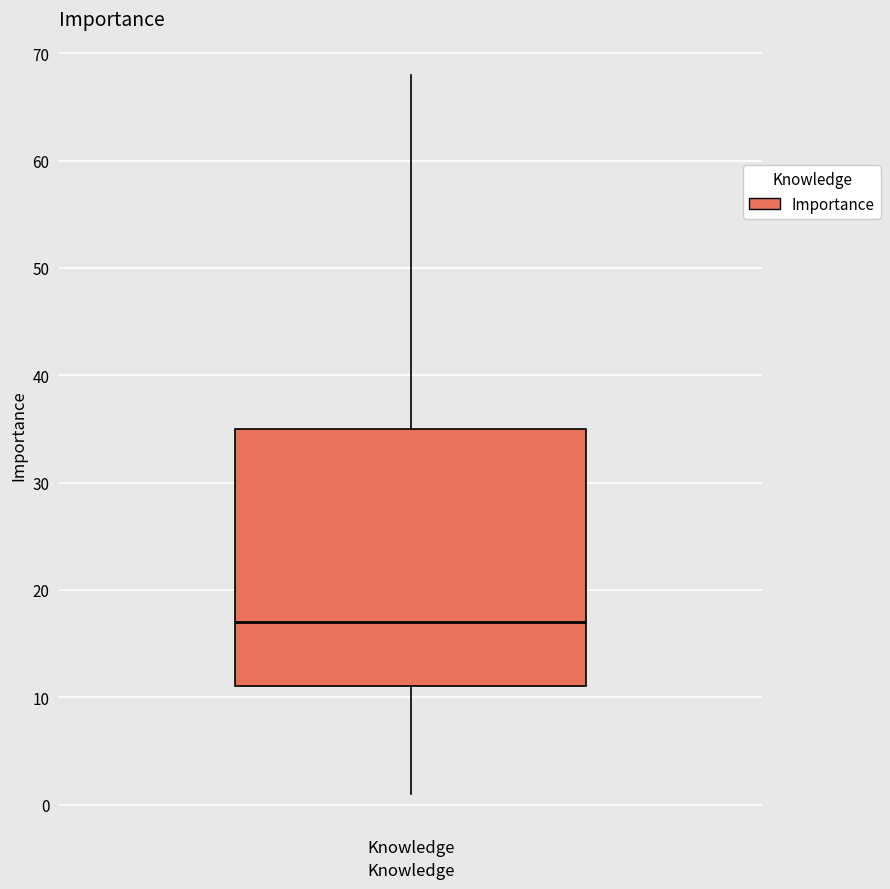

Transcribe this box plot: give where the median line is, the range the box spans, and where the two whiskers end, as read against the y-axis. The values are not printed on the chart, so give them approximately, as read against the axis.

median 17, box 11 to 35, whiskers 1 to 68